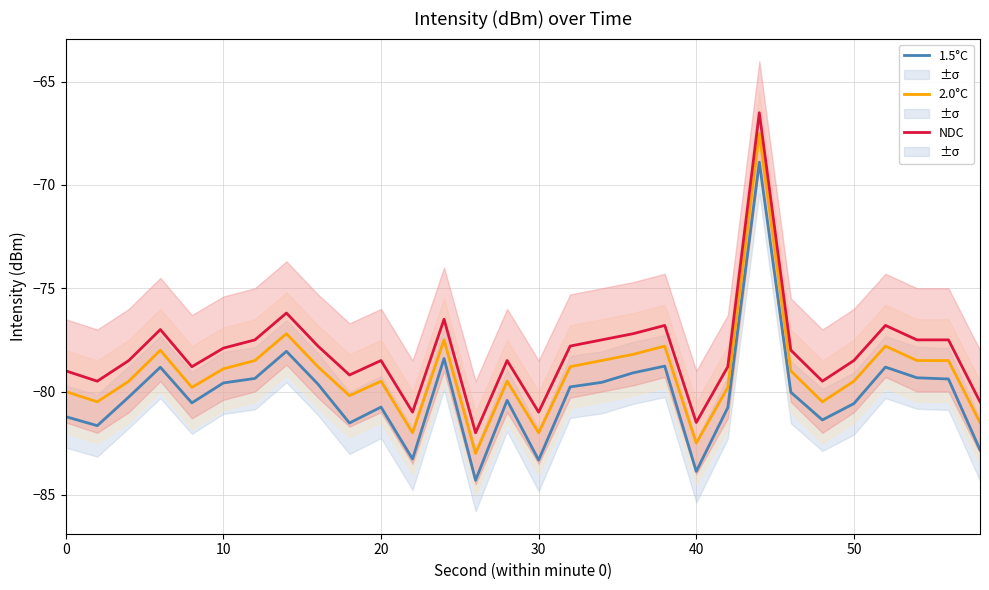

The value of 2.0°C at 10 is -78.9. True or false?

True